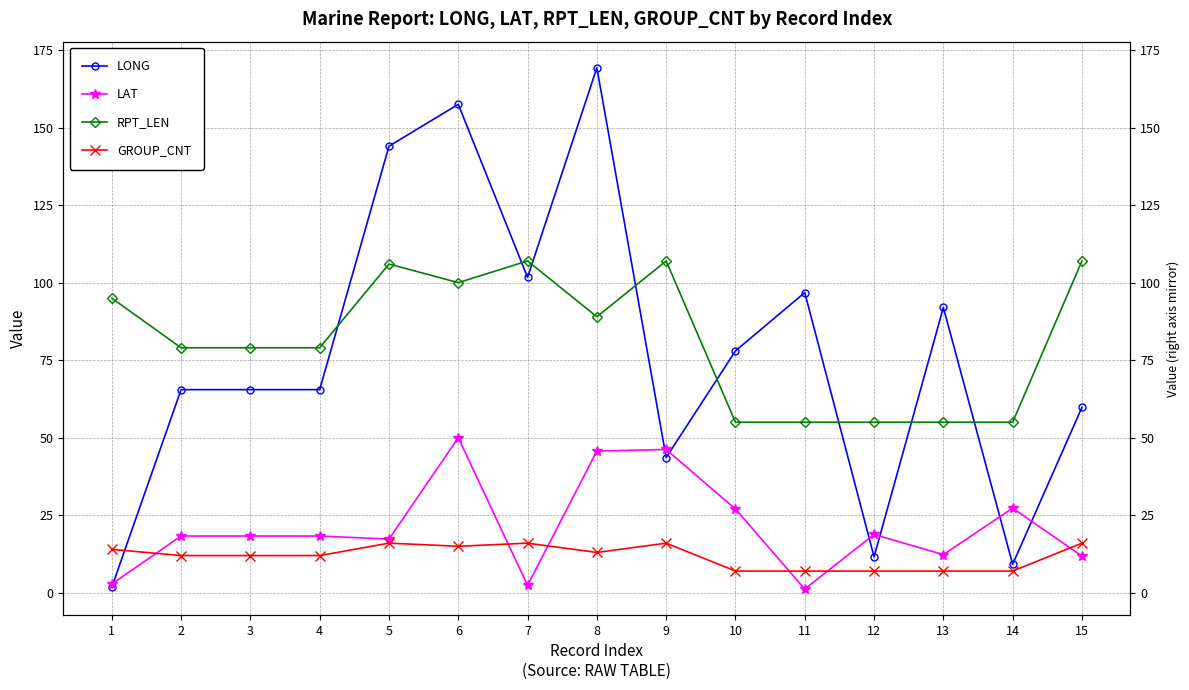

Between which two adjacent categories do GROUP_CNT and LONG first intersect?

1 and 2